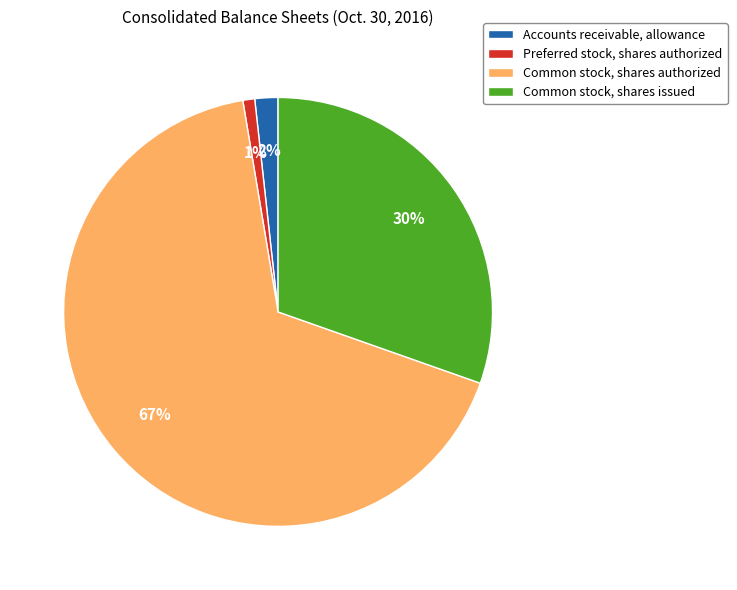

How many slices are in this pie chart?

4